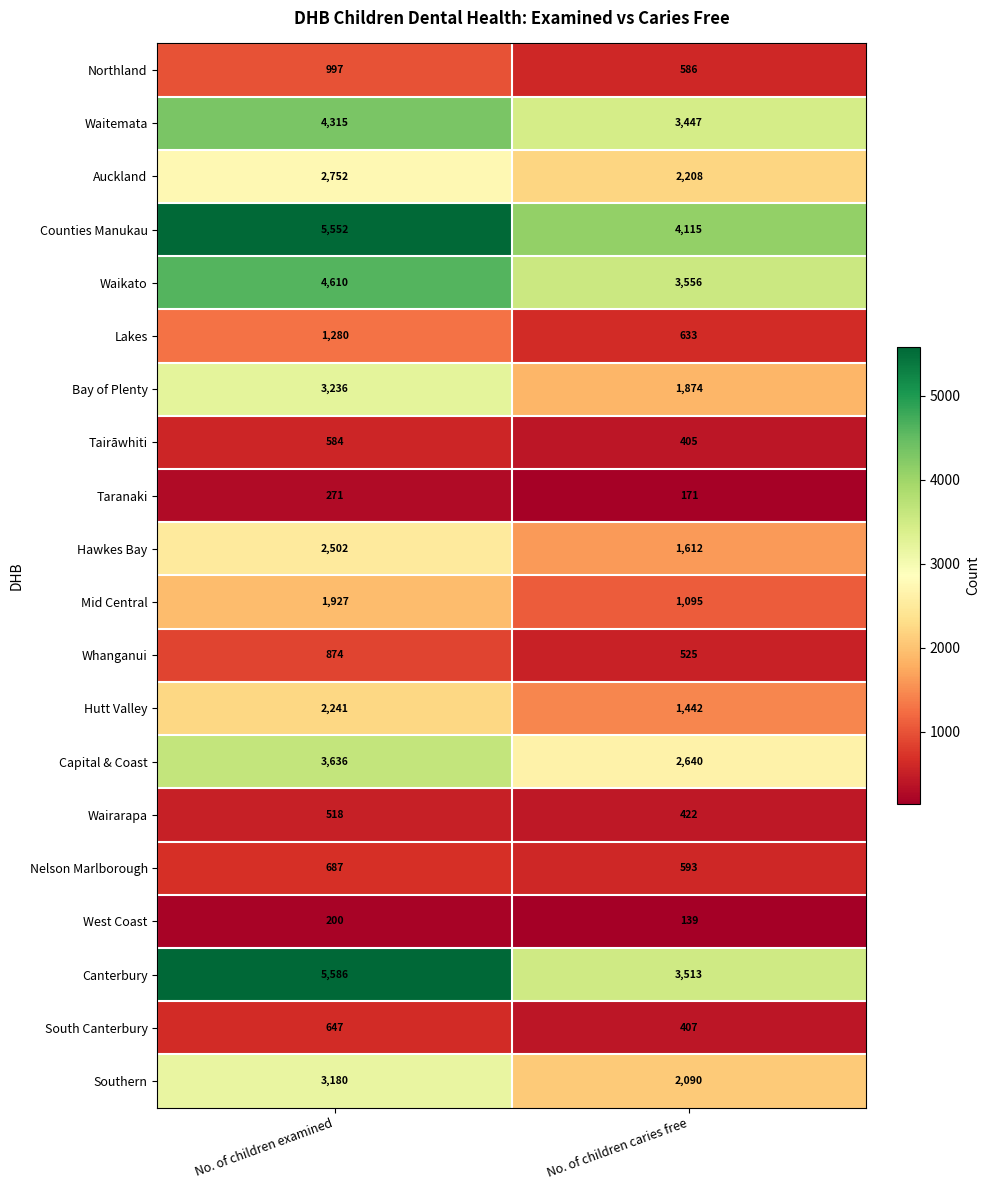

What is the smallest value displayed?

139